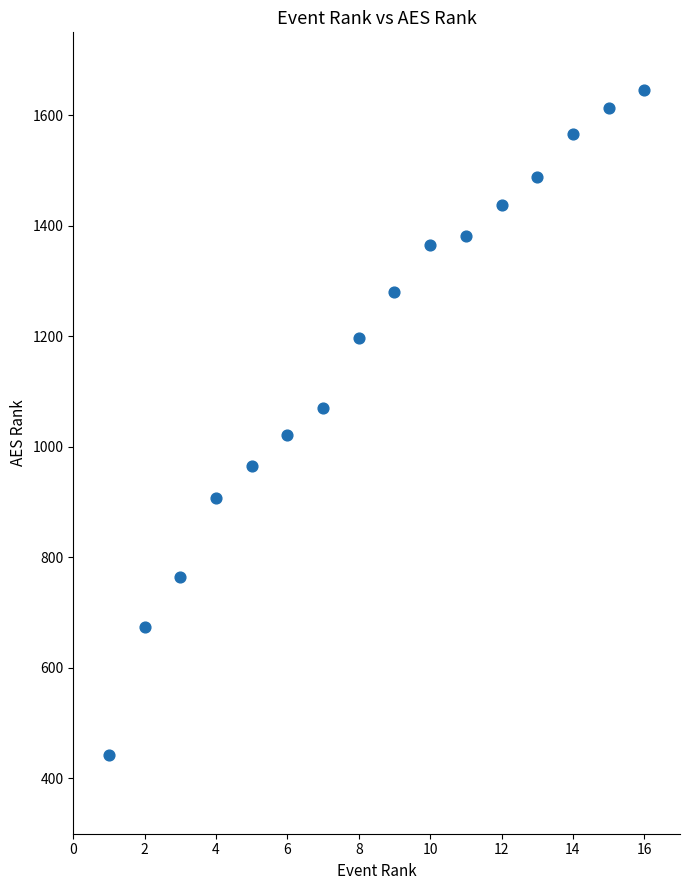

What is the range of X values (max minus min)?

15